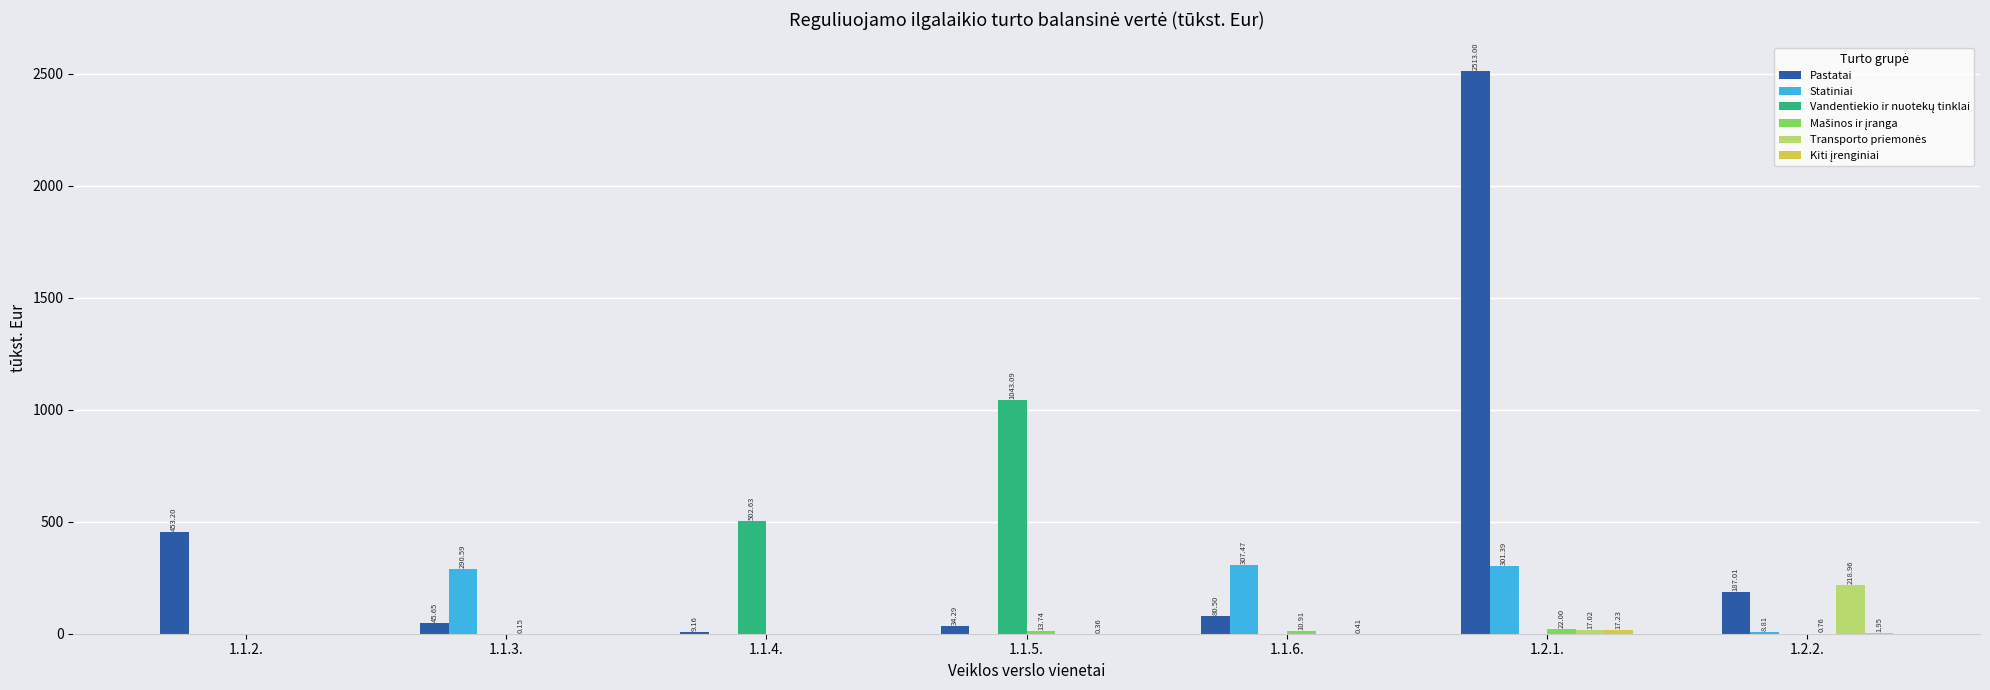

Which series has the largest total across all categories?

Pastatai